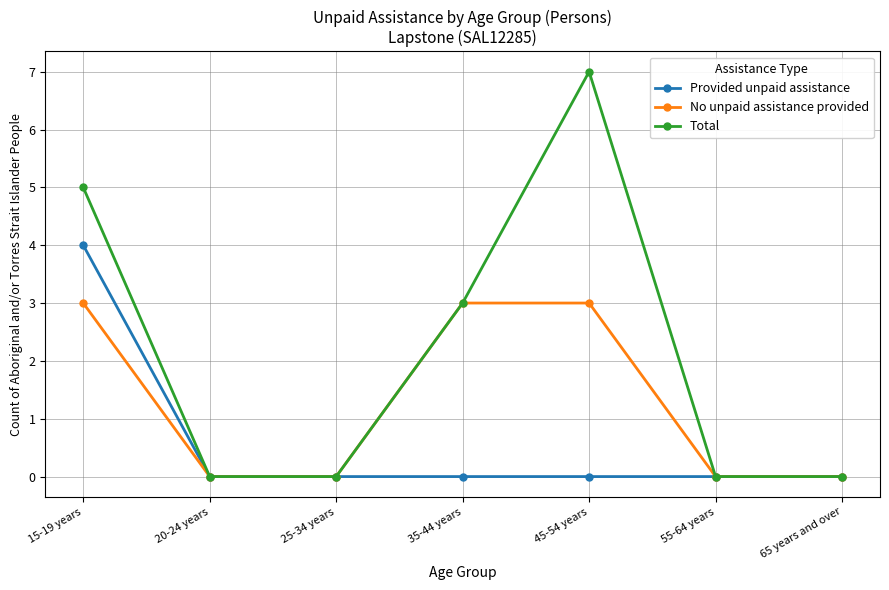

How many lines are shown in the chart?

3